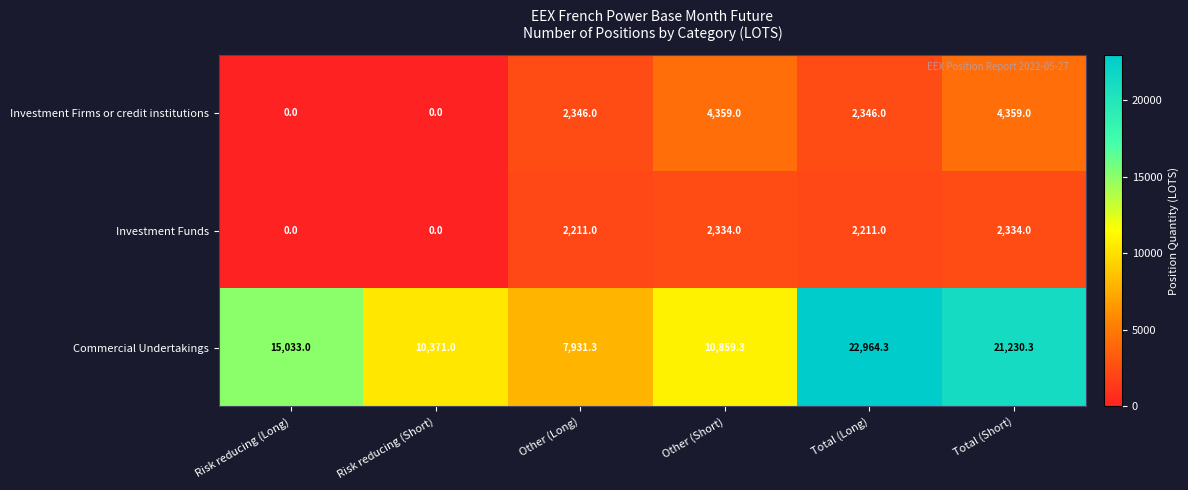

Which series changed the most between Risk reducing (Long) and Total (Short)?

Commercial Undertakings